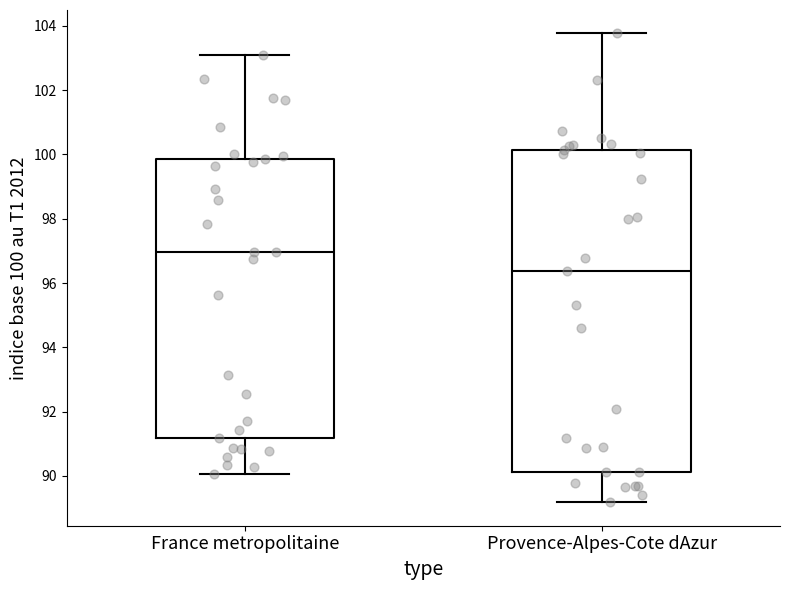

Reading left to right, read every box against the y-axis: the position of its median line, the range the box covers, and the ends of its whiskers. The values are not printed on the chart, so give them approximately, as read against the axis.

France metropolitaine: median 97.0, box 91.2 to 99.8, whiskers 90.0 to 103.0
Provence-Alpes-Cote dAzur: median 96.4, box 90.2 to 100.2, whiskers 89.2 to 103.8